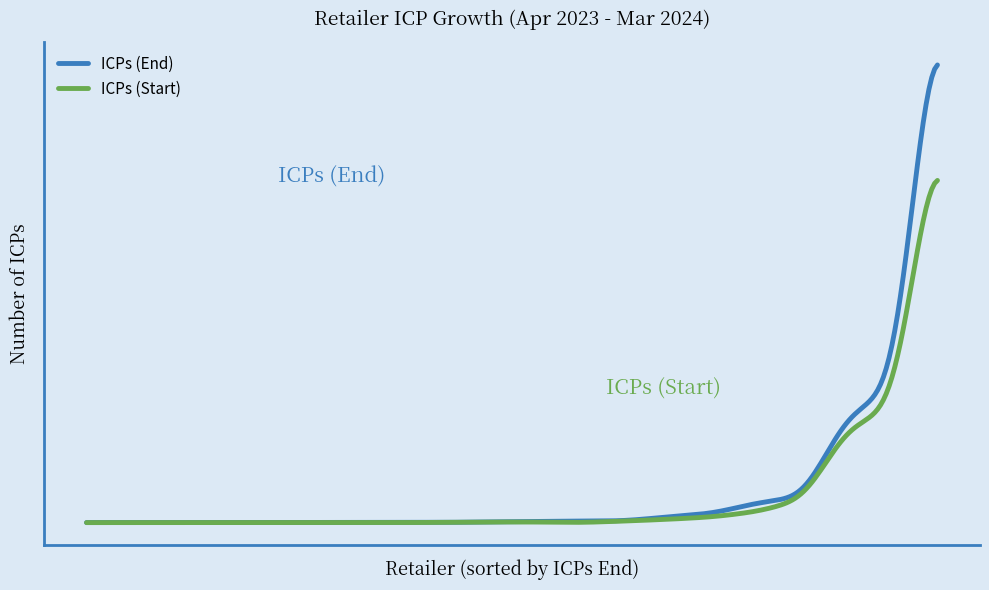

List the series in order of their peak value, lowest first.

ICPs (Start), ICPs (End)